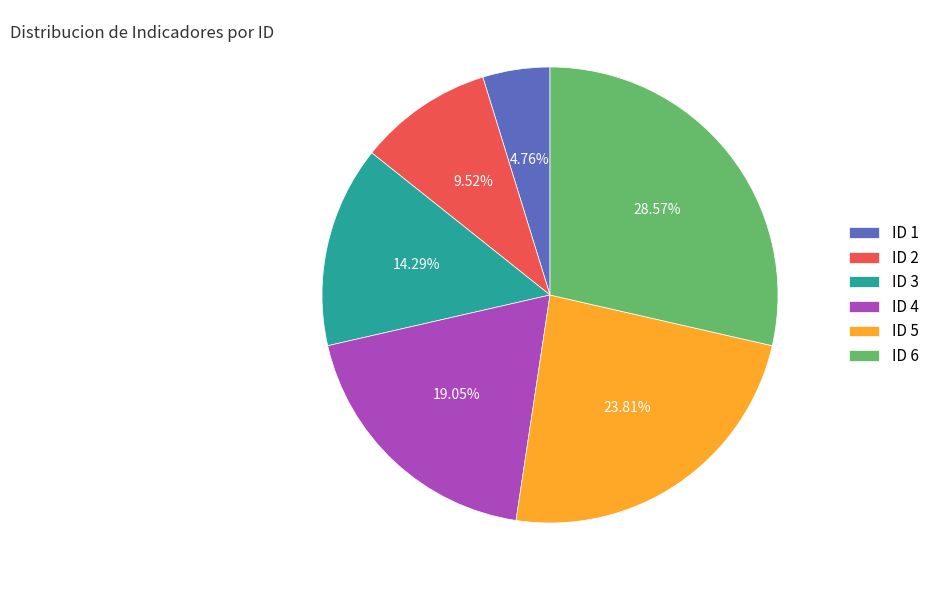

Is there a majority slice in this chart?

No